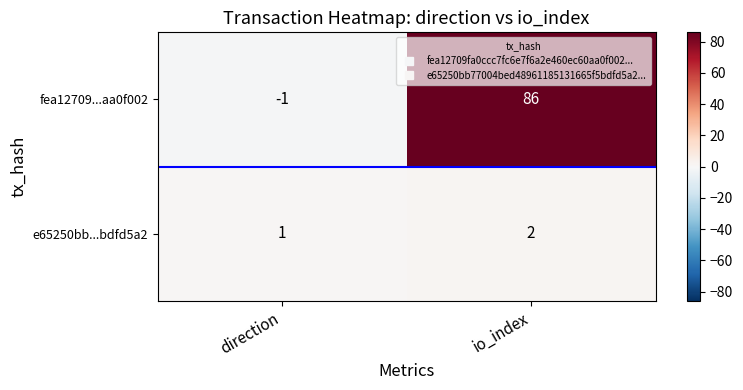

At which label is e65250bb...bdfd5a2 closest to 1?

direction